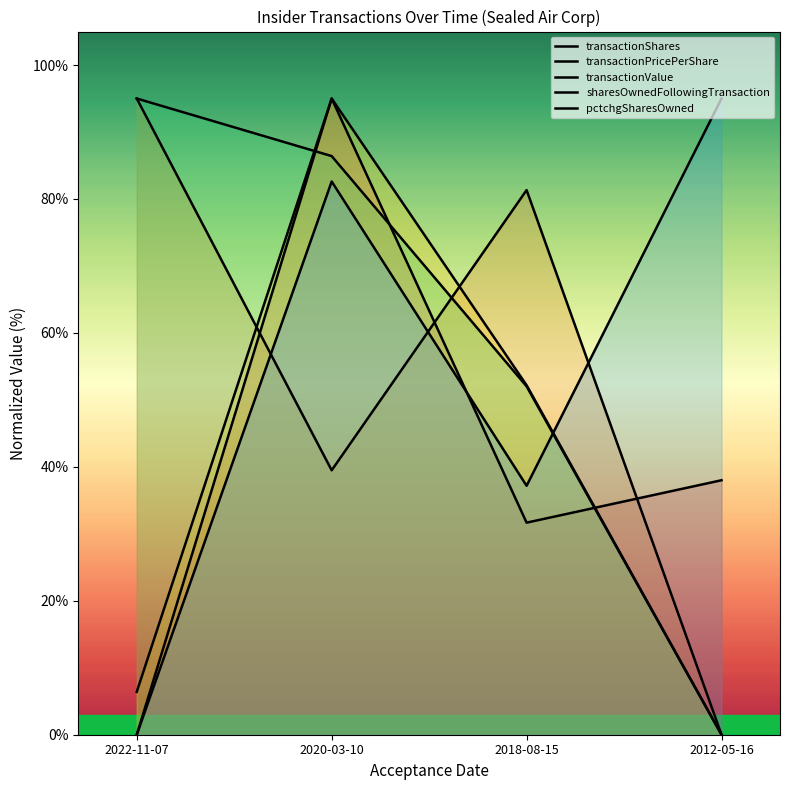

What is the label of the 2nd point from the left?

2020-03-10